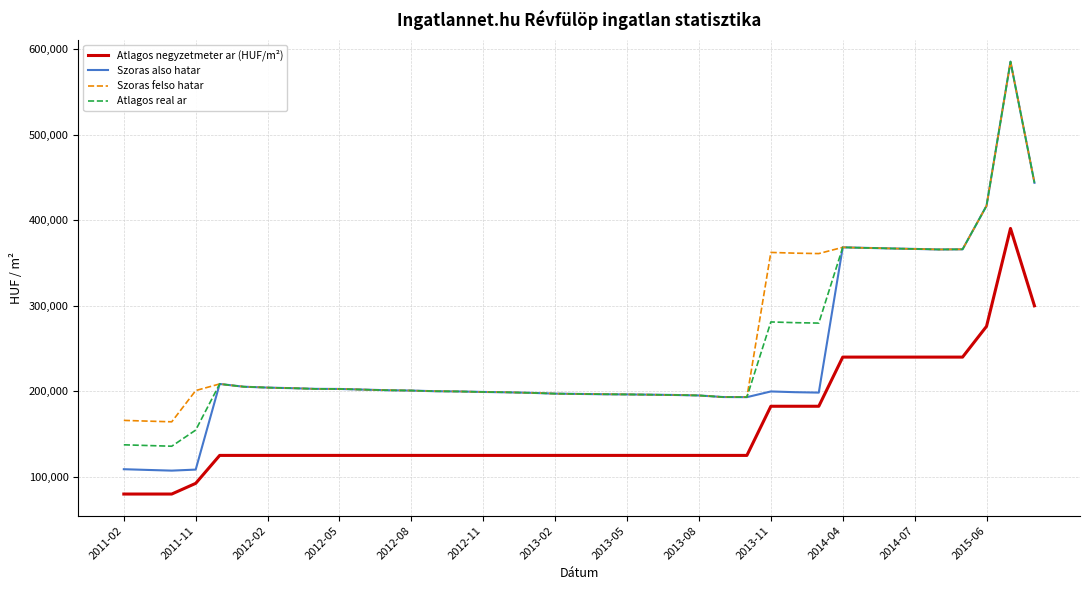

True or false: Atlagos negyzetmeter ar (HUF/m²) and Szoras felso hatar intersect in this chart.

False